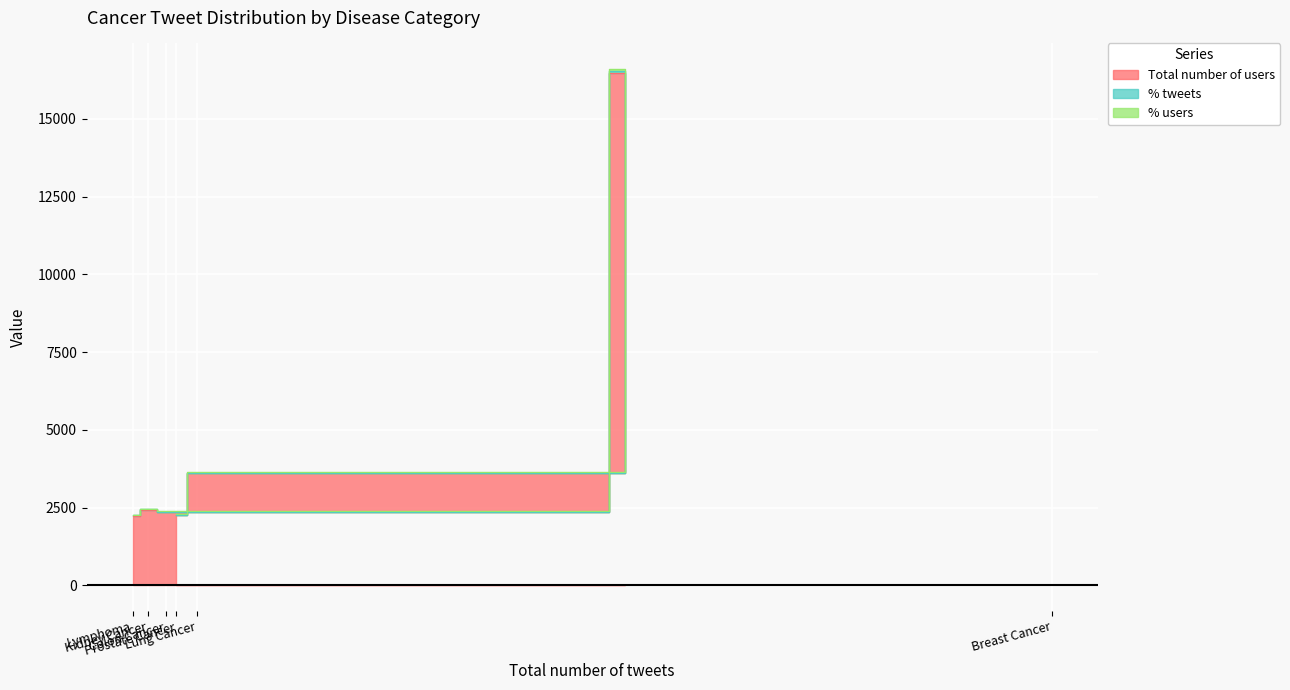

How many data points in % tweets are above 2442?

3